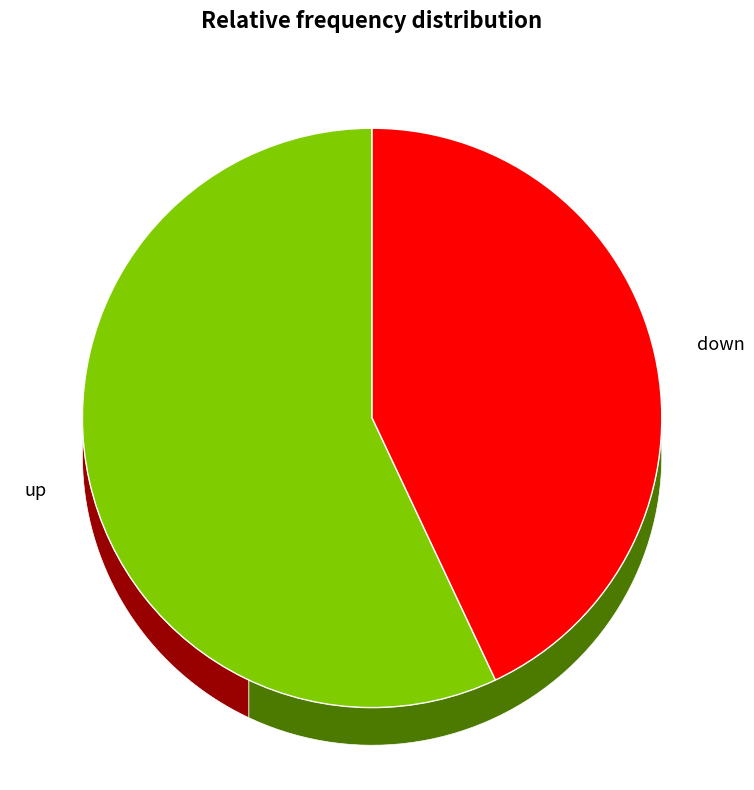

What is the ratio of the value at up to the value at down?

1.3